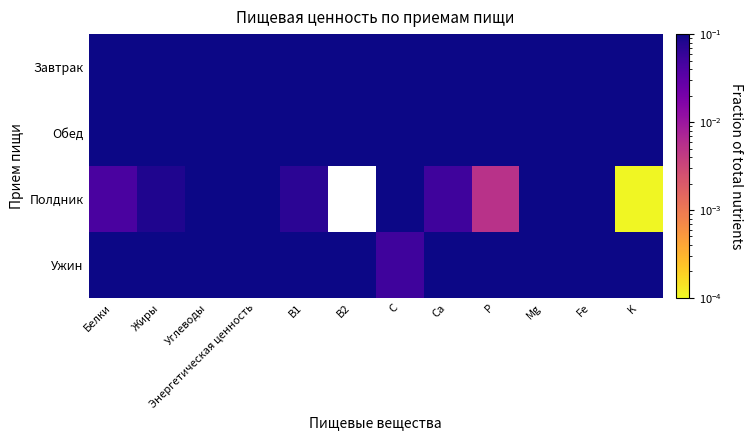

What is the sum of all Ужин values?

2.6